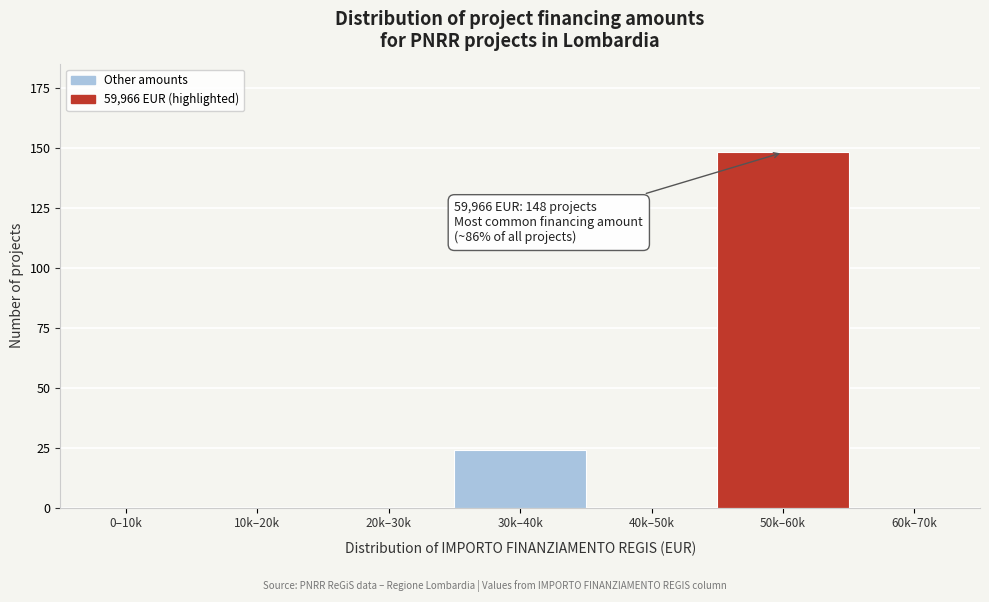

Reading right to left, list all the values displayed in this chart.

60k–70k=0	50k–60k=148	40k–50k=0	30k–40k=24	20k–30k=0	10k–20k=0	0–10k=0